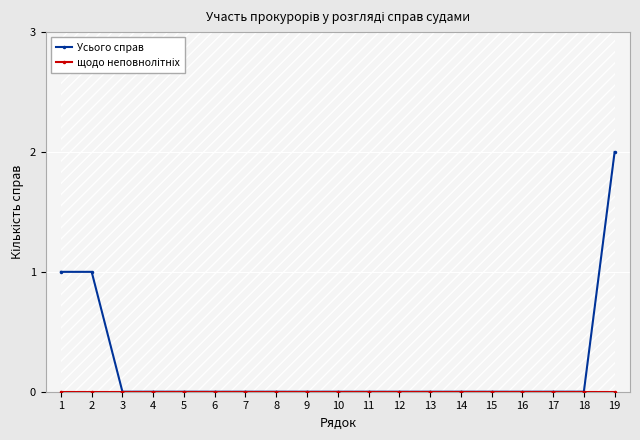

How many lines are shown in the chart?

2